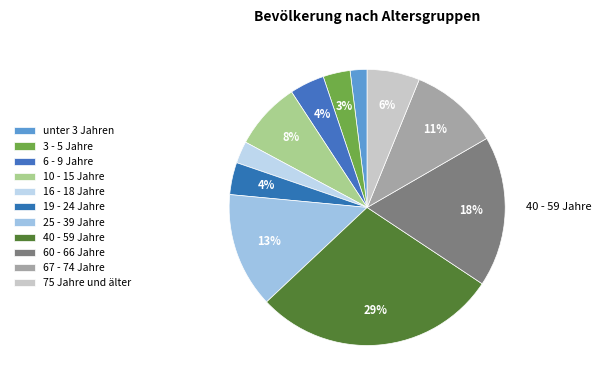

To the nearest percent, what is the average slice percentage?

9%